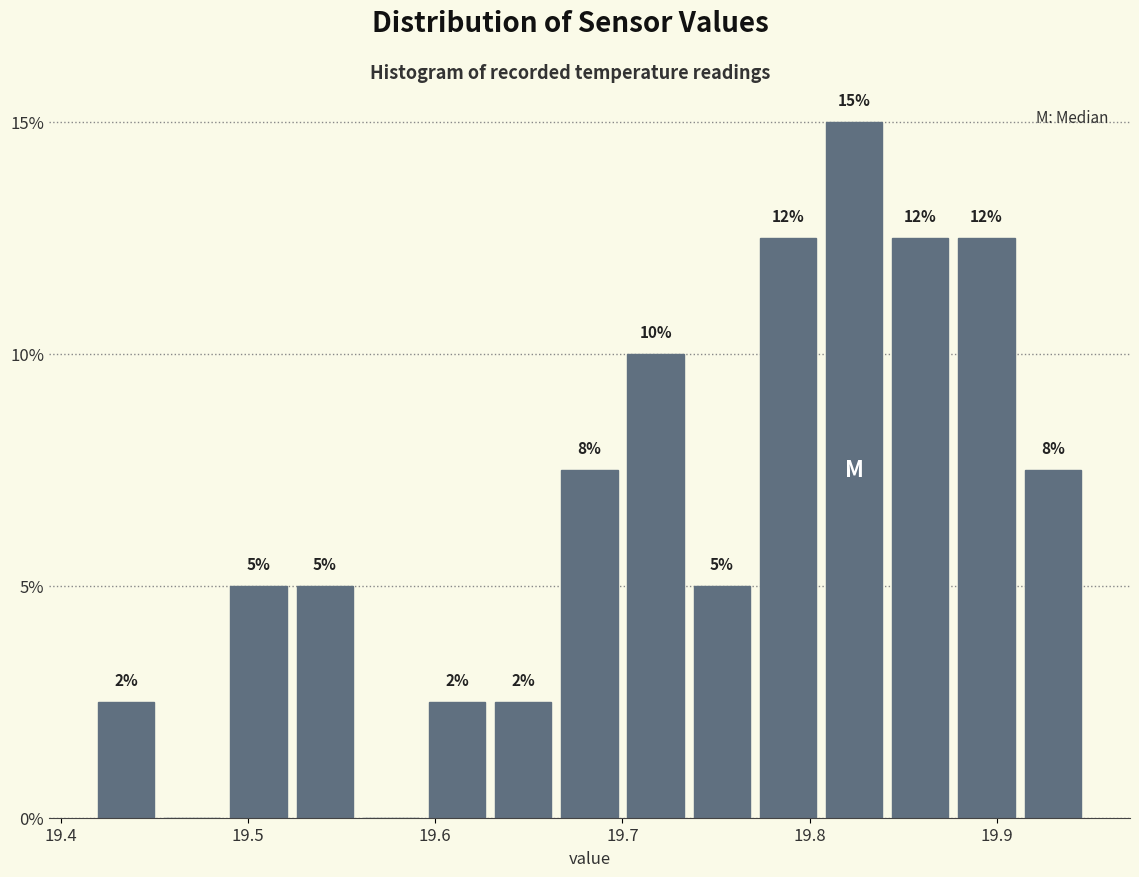

Read against the x-axis, roughly where is the centre of the tallest bar?

19.82